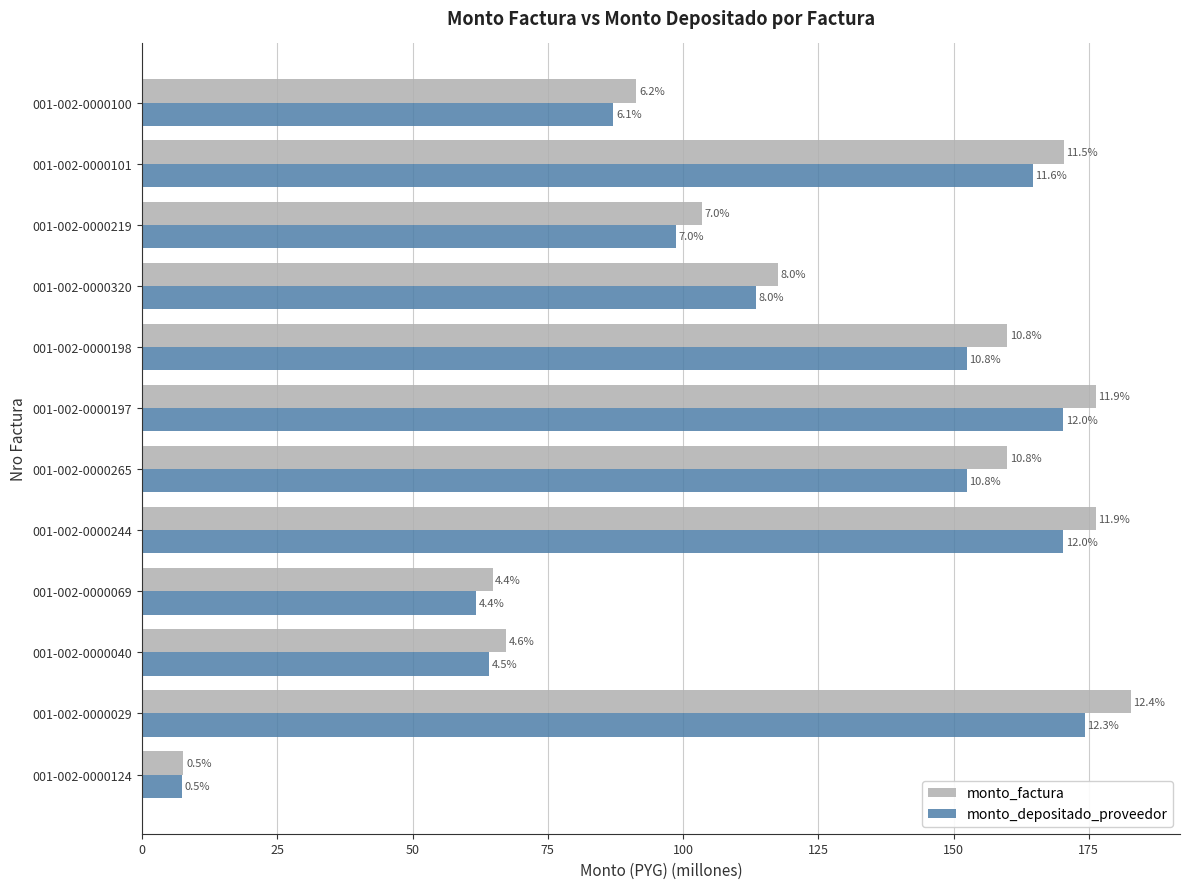

What are all the series names shown in the legend?

monto_factura, monto_depositado_proveedor